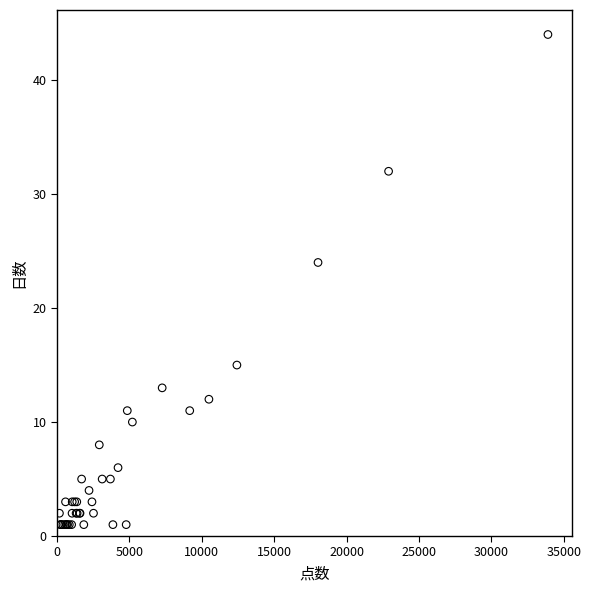

What Y value in the scatter plot is closest to 22?

24